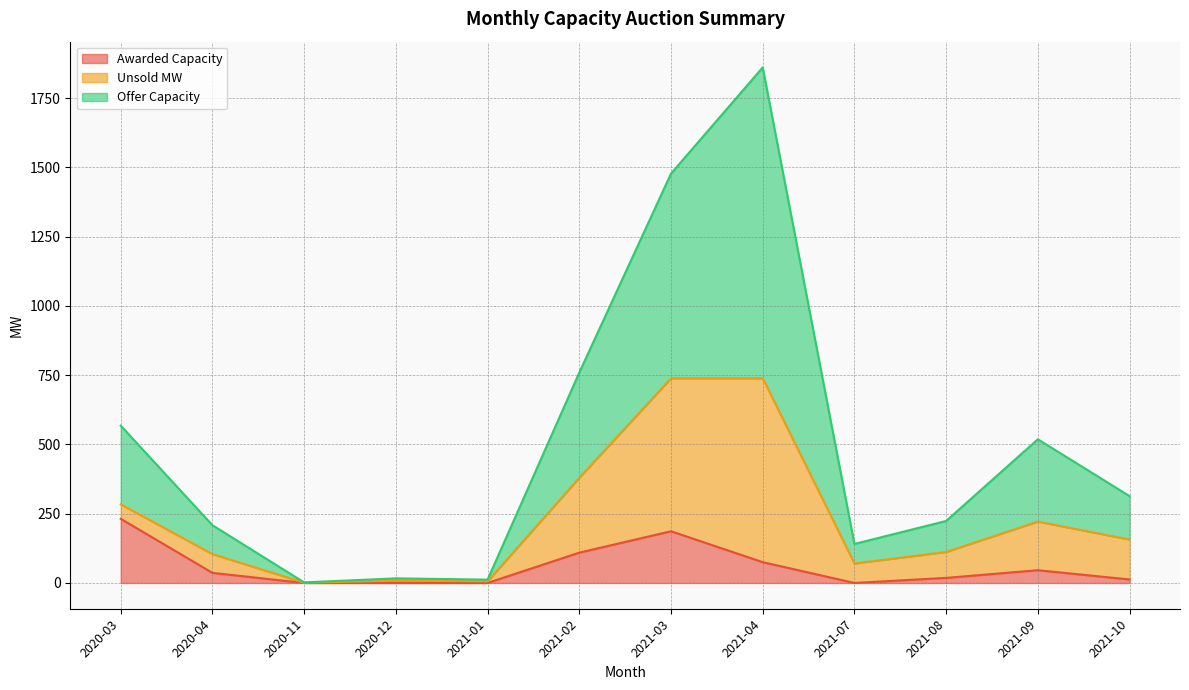

At which label is Offer Capacity closest to 931?

2021-02